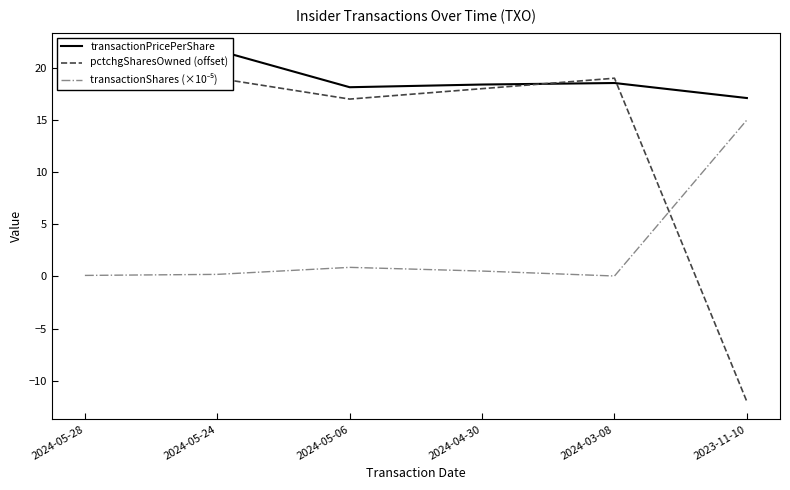

What is the label of the 6th point from the left?

2023-11-10